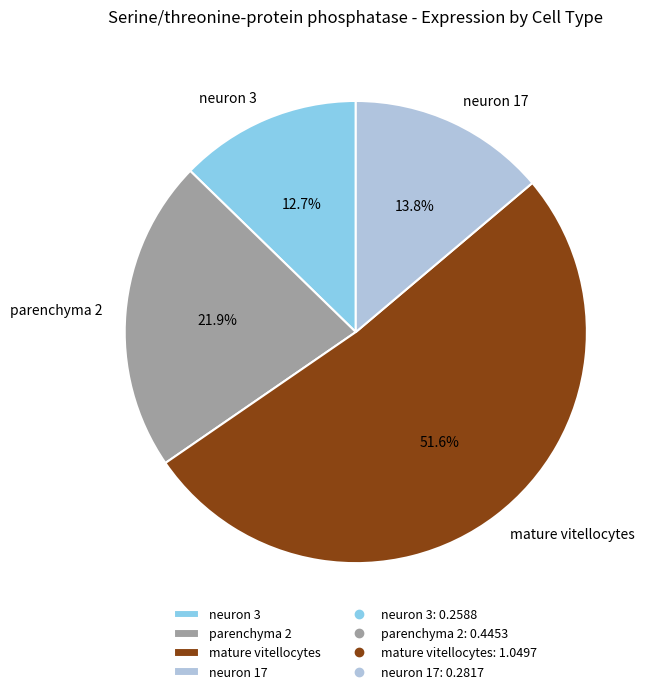

Between mature vitellocytes and parenchyma 2, which is larger?

mature vitellocytes